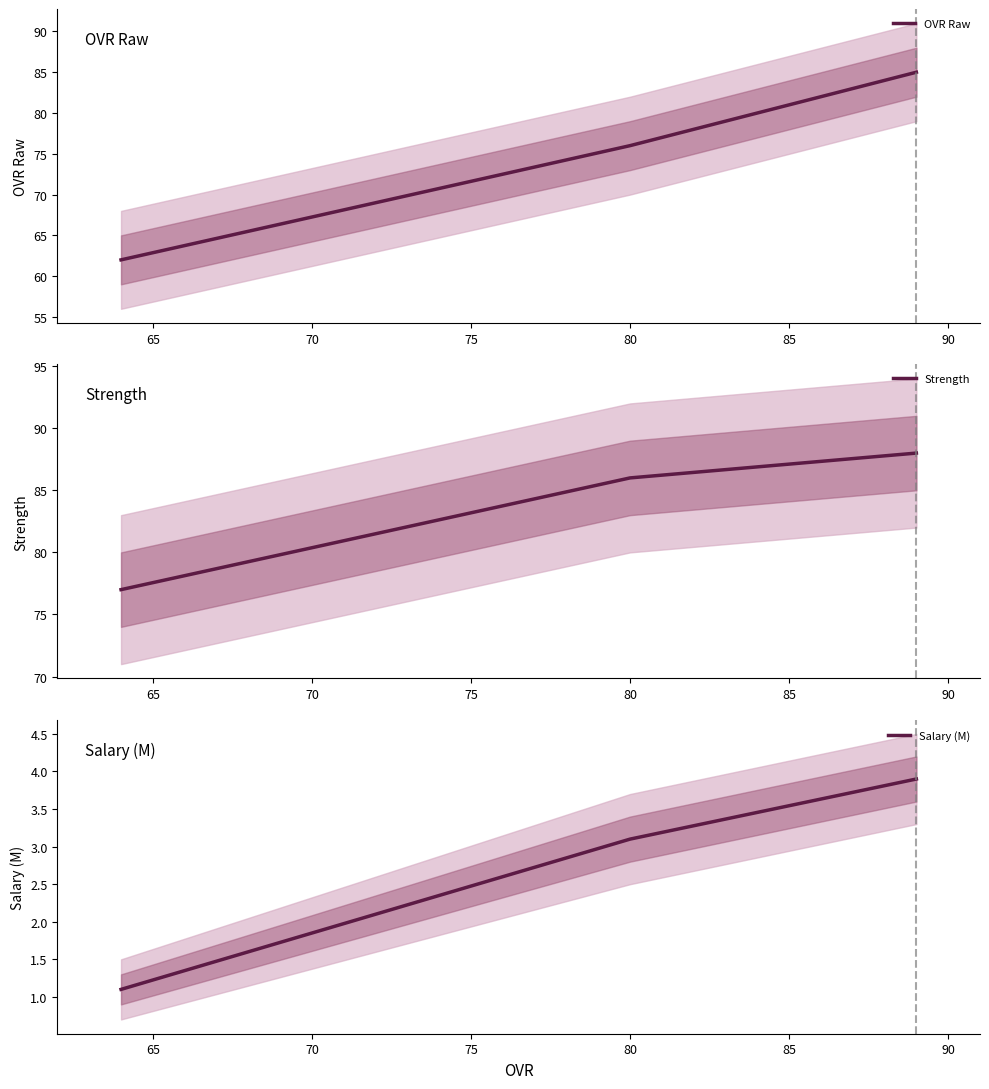

What is the minimum value for Salary (M)?

1.1